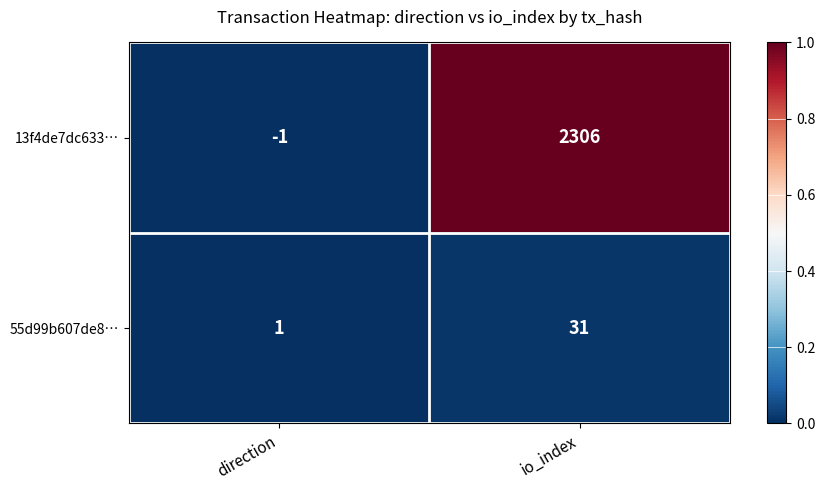

What is the maximum value shown in the chart?

2306